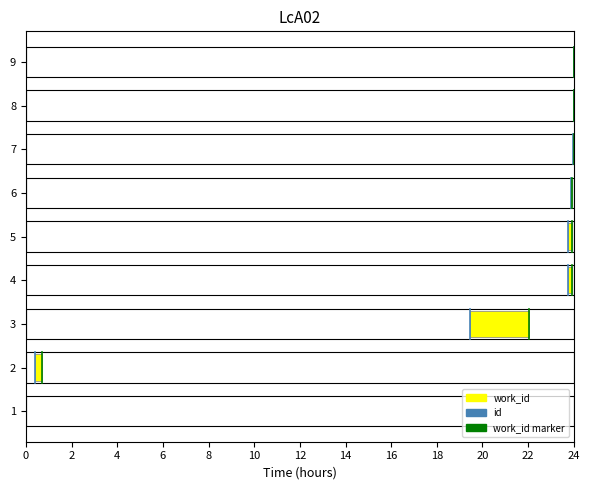

Which series has the largest range (max minus min)?

id